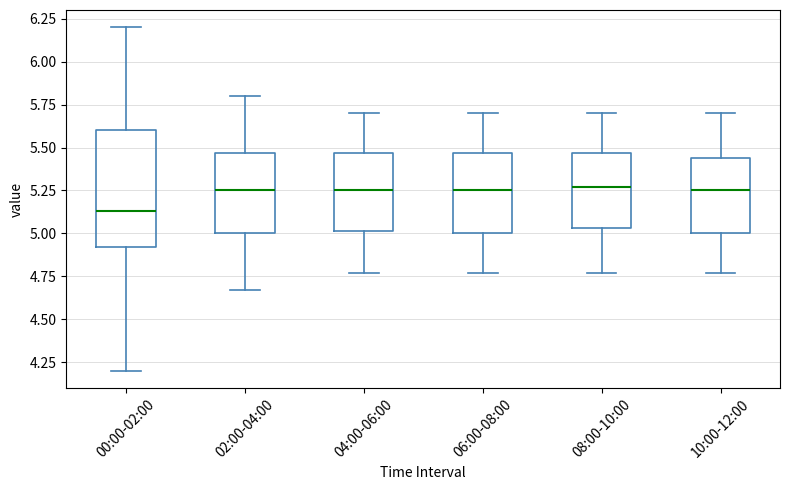

Reading left to right, transcribe this box plot: for each box, give where its median line is, the range the box spans, and where its two whiskers end, as read against the y-axis. The values are not printed on the chart, so give them approximately, as read against the axis.

00:00-02:00: median 5.15, box 4.90 to 5.60, whiskers 4.20 to 6.20
02:00-04:00: median 5.25, box 5.00 to 5.45, whiskers 4.65 to 5.80
04:00-06:00: median 5.25, box 5.00 to 5.45, whiskers 4.75 to 5.70
06:00-08:00: median 5.25, box 5.00 to 5.45, whiskers 4.75 to 5.70
08:00-10:00: median 5.25, box 5.05 to 5.45, whiskers 4.75 to 5.70
10:00-12:00: median 5.25, box 5.00 to 5.45, whiskers 4.75 to 5.70